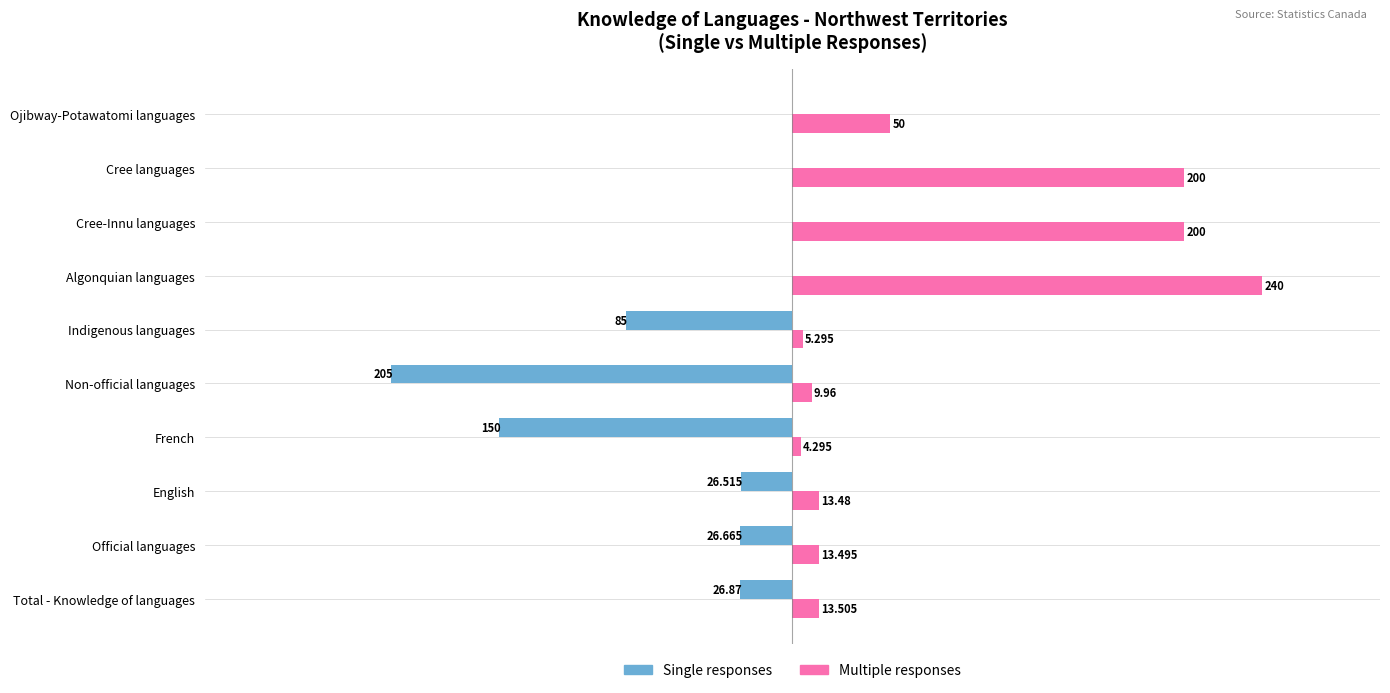

At which category is the sum across all series the highest?

Algonquian languages